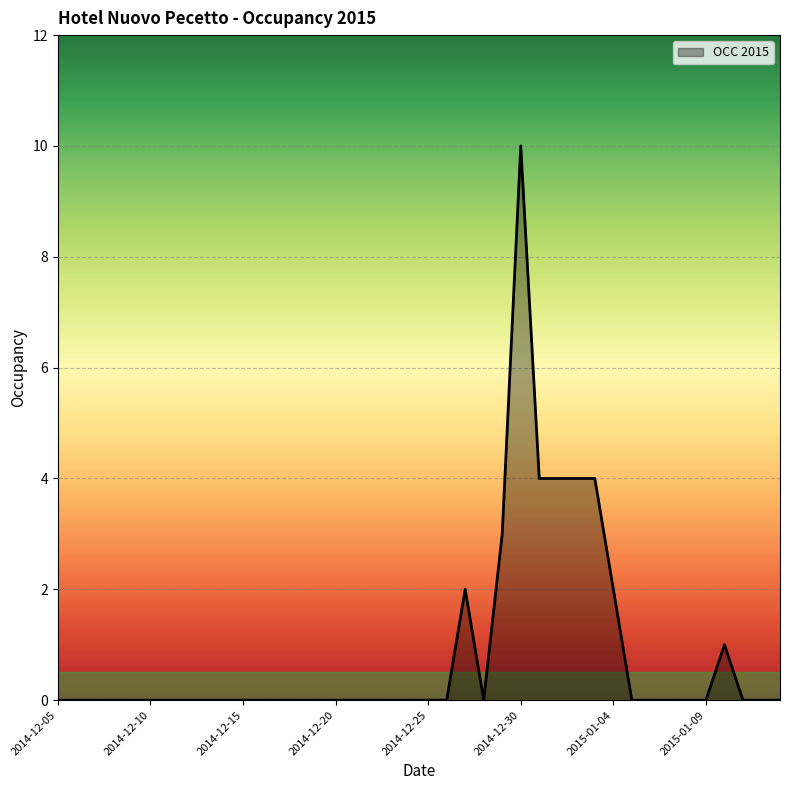

Count the number of data series in this chart.

1